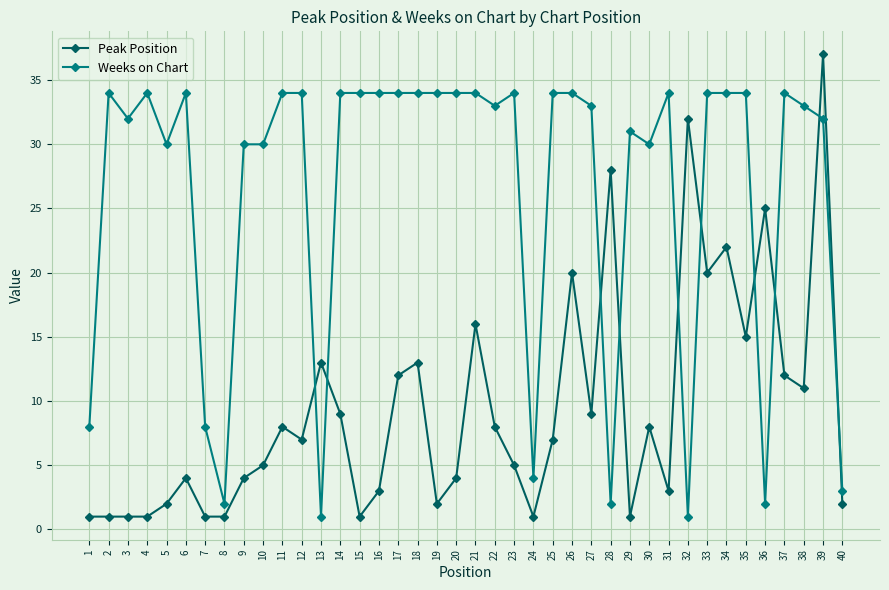

List the series in order of their peak value, lowest first.

Weeks on Chart, Peak Position